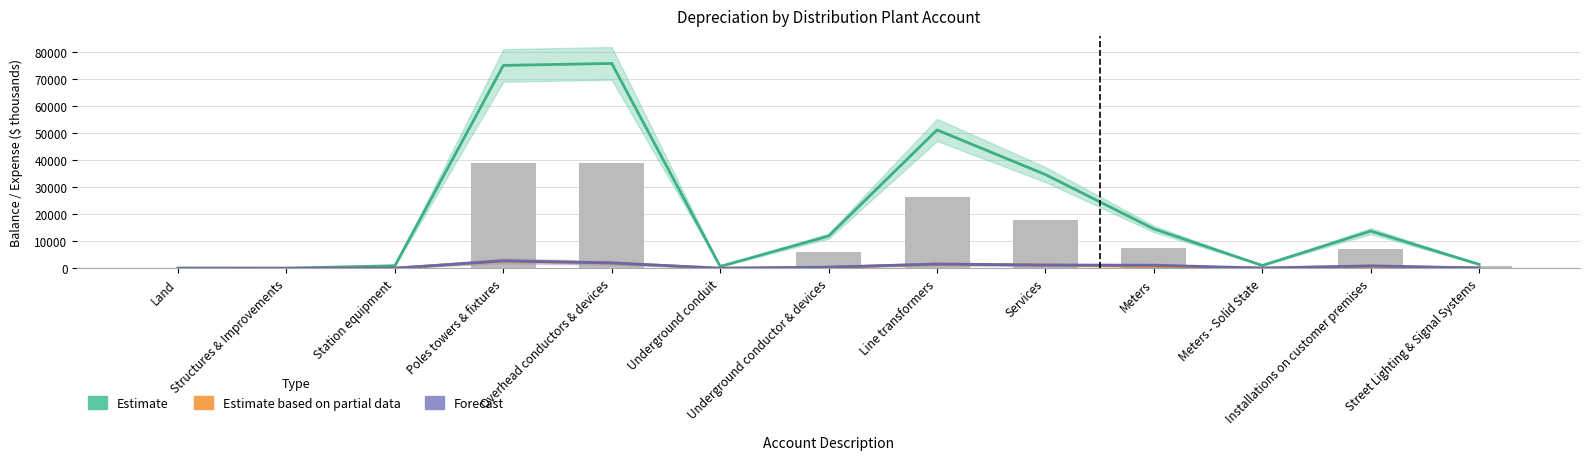

Reading left to right, extract all data points from this chart.

Estimate: 52.3	17.8	944.1	75150.8	75885.9	679.0	11933.3	51244.2	34705.2	14578.3	1031.1	13786.0	1435.0
Estimate based on partial data: 0.0	0.5	29.8	2713.7	1959.8	13.9	335.6	1495.7	1196.0	713.5	49.9	786.7	76.4
Forecast: 0.0	0.5	31.8	2748.7	1973.8	13.9	398.1	1573.8	1187.6	1132.5	80.1	879.8	91.4